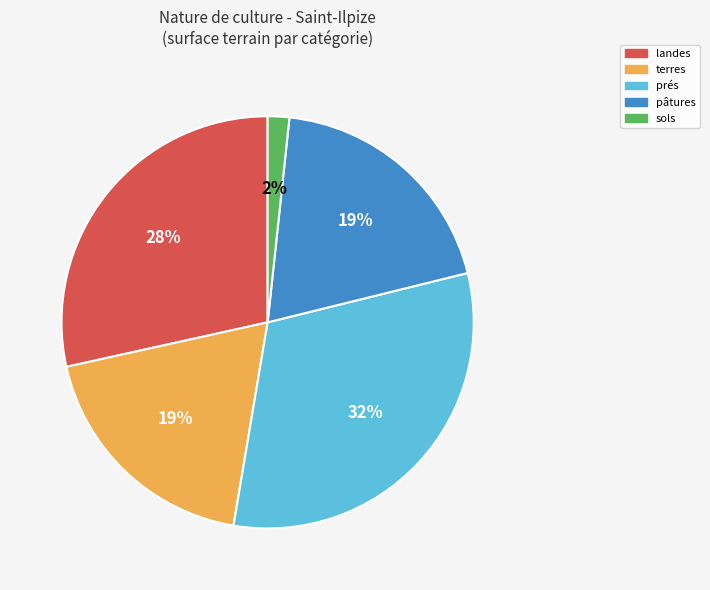

Is there any slice that represents more than half of the pie?

No